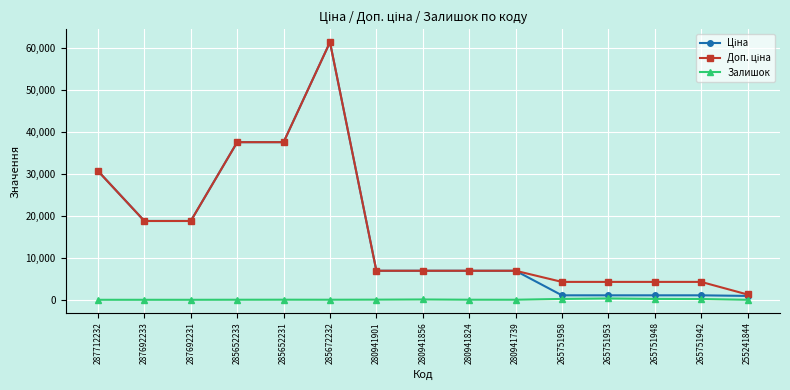

At which category is the sum across all series the highest?

285672232